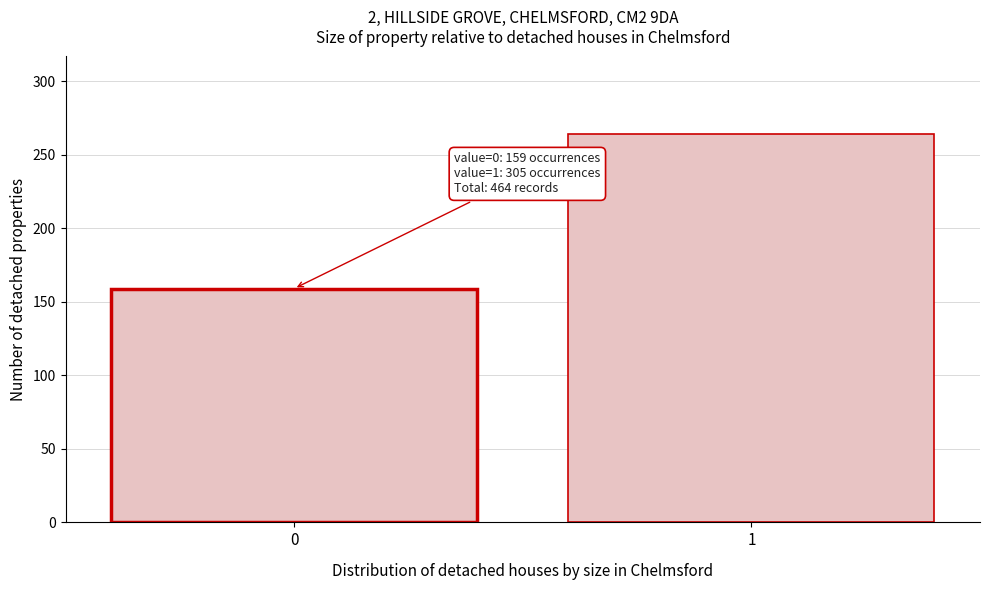

Reading left to right, transcribe all the data shown in this chart.

0=159	1=264